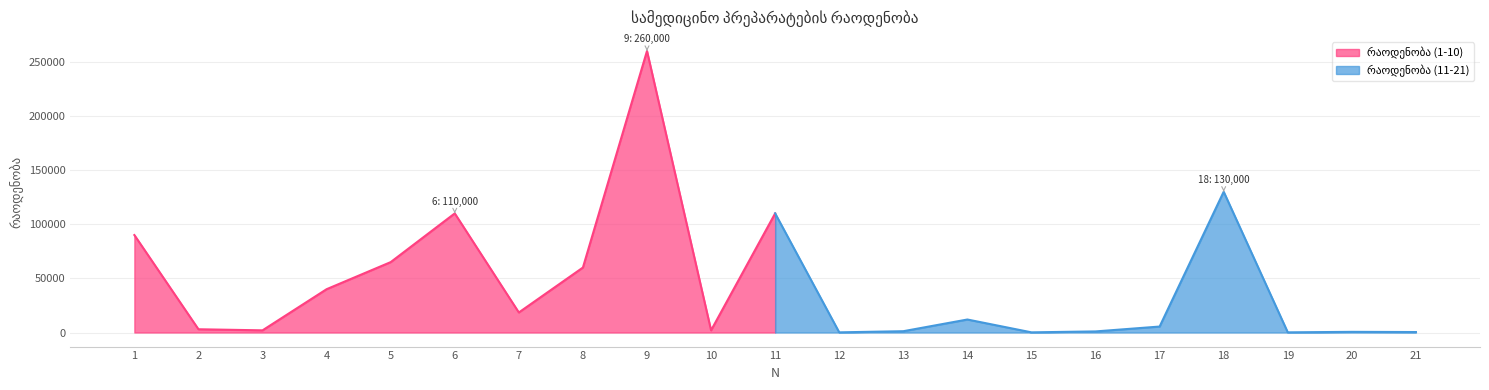

Count the number of values greater than 5500.

10